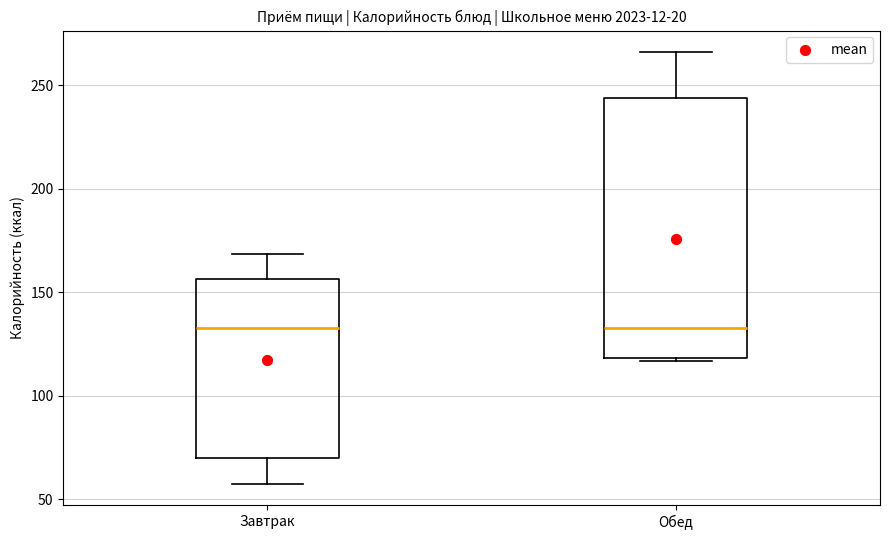

Reading left to right, read every box against the y-axis: the position of its median line, the range the box covers, and the ends of its whiskers. The values are not printed on the chart, so give them approximately, as read against the axis.

Завтрак: median 135, box 70 to 155, whiskers 60 to 170
Обед: median 135, box 120 to 245, whiskers 115 to 265